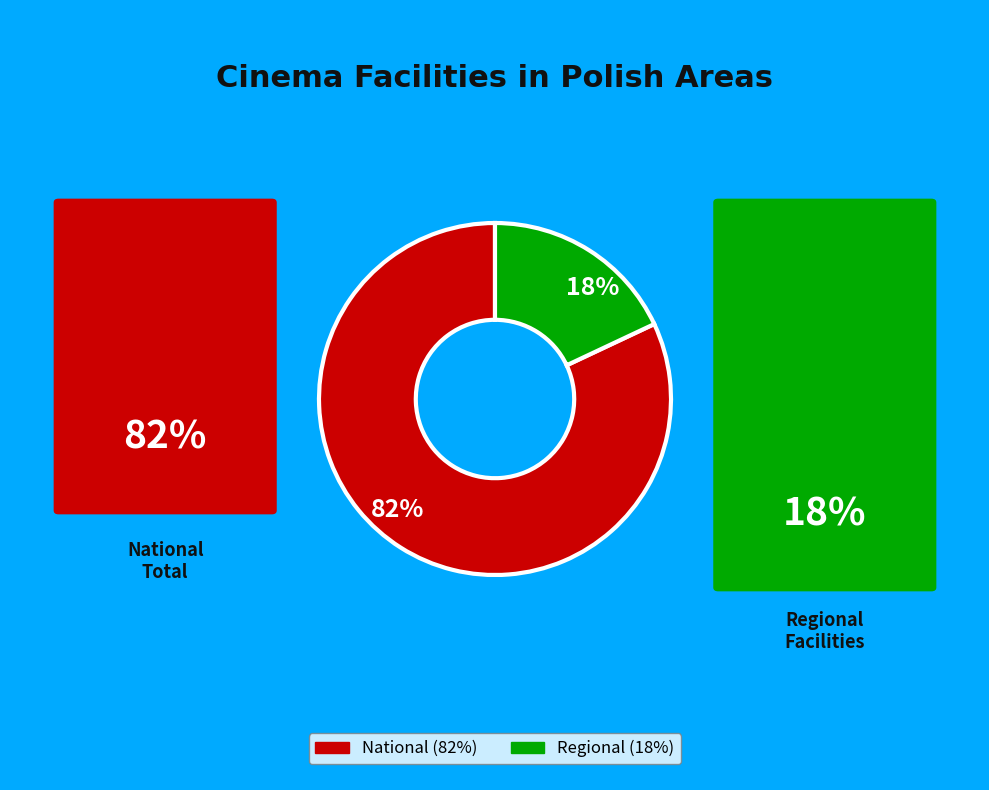

Does any single category account for the majority?

Yes